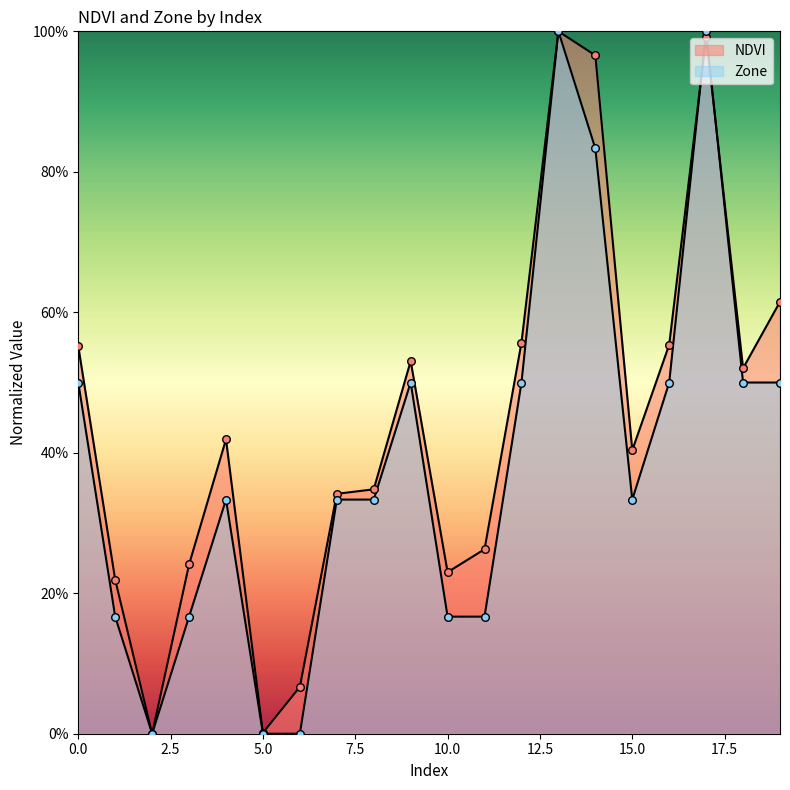

Which series has the largest total across all categories?

NDVI